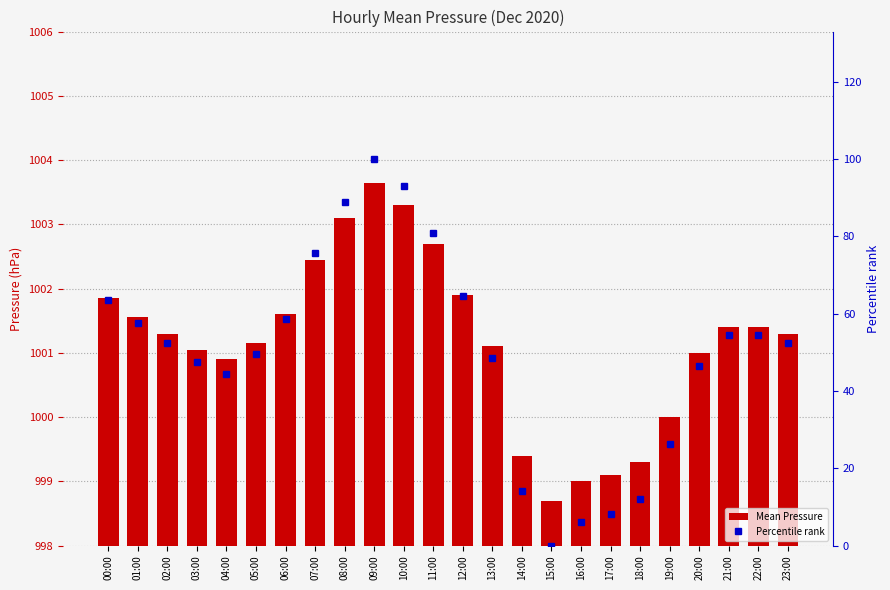

Are the bars grouped side by side (vs. stacked)?

Yes